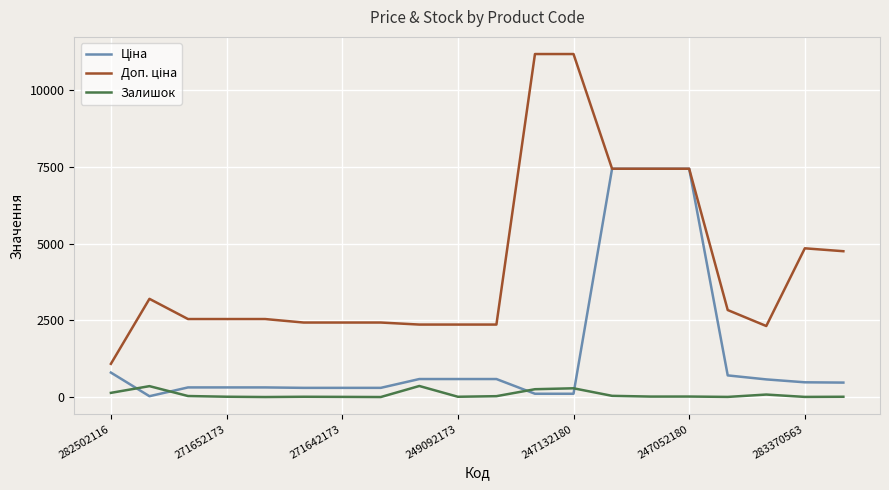

How many lines are shown in the chart?

3